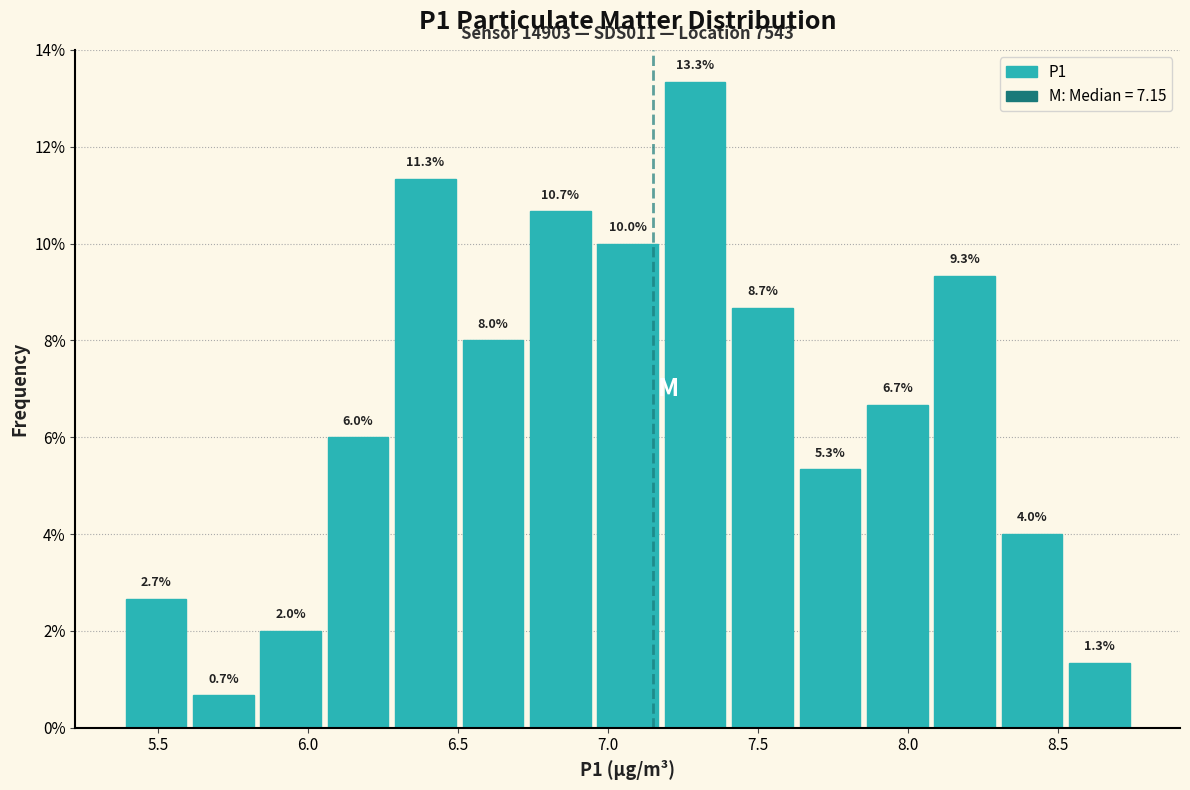

Reading left to right, list every bar in this chart as the range it spans on the x-axis followed by its height. The bar edges are not printed on the chart, so give them approximately, as read against the axis.

5.40 to 5.60: 2.7
5.60 to 5.85: 0.7
5.85 to 6.05: 2.0
6.05 to 6.30: 6.0
6.30 to 6.50: 11.3
6.50 to 6.75: 8.0
6.75 to 6.95: 10.7
6.95 to 7.20: 10.0
7.20 to 7.40: 13.3
7.40 to 7.65: 8.7
7.65 to 7.85: 5.3
7.85 to 8.10: 6.7
8.10 to 8.30: 9.3
8.30 to 8.55: 4.0
8.55 to 8.75: 1.3